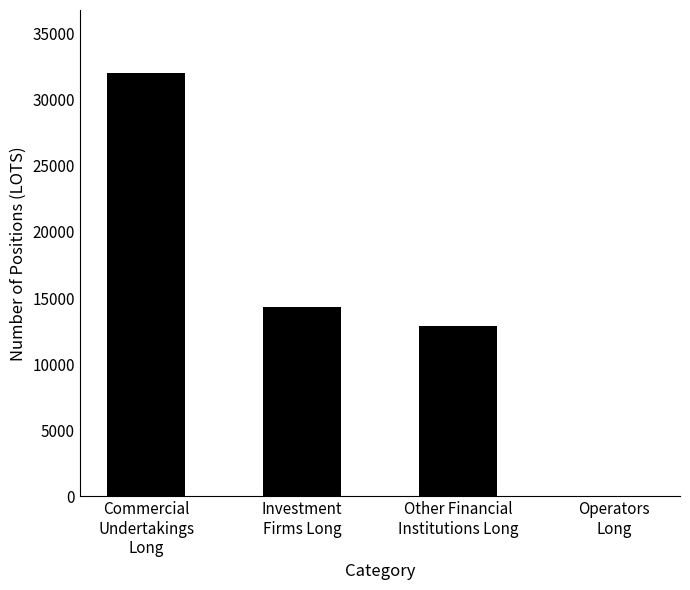

How many categories are shown in the chart?

4